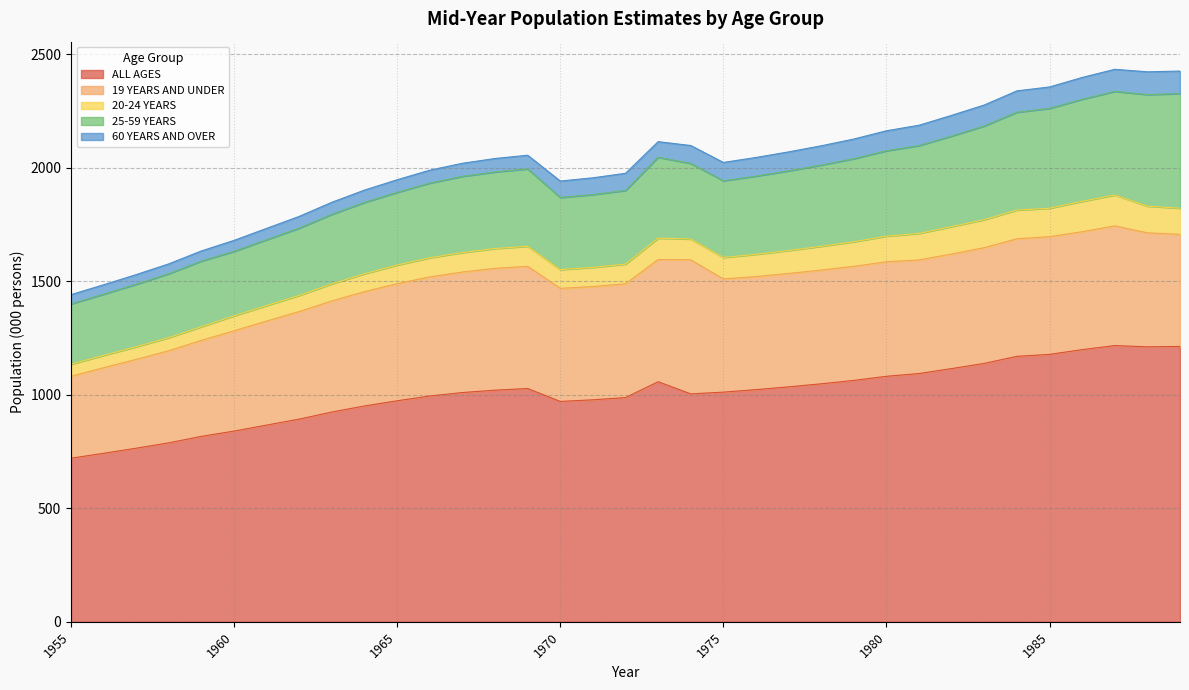

What is the sum of all 60 YEARS AND OVER values?

2491.5